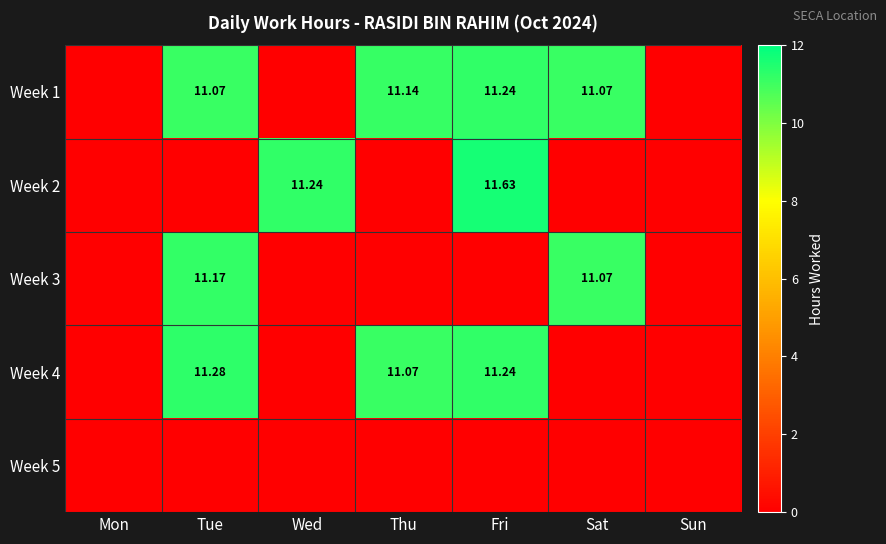

Between Mon and Sun, which series saw the biggest shift?

Week 1